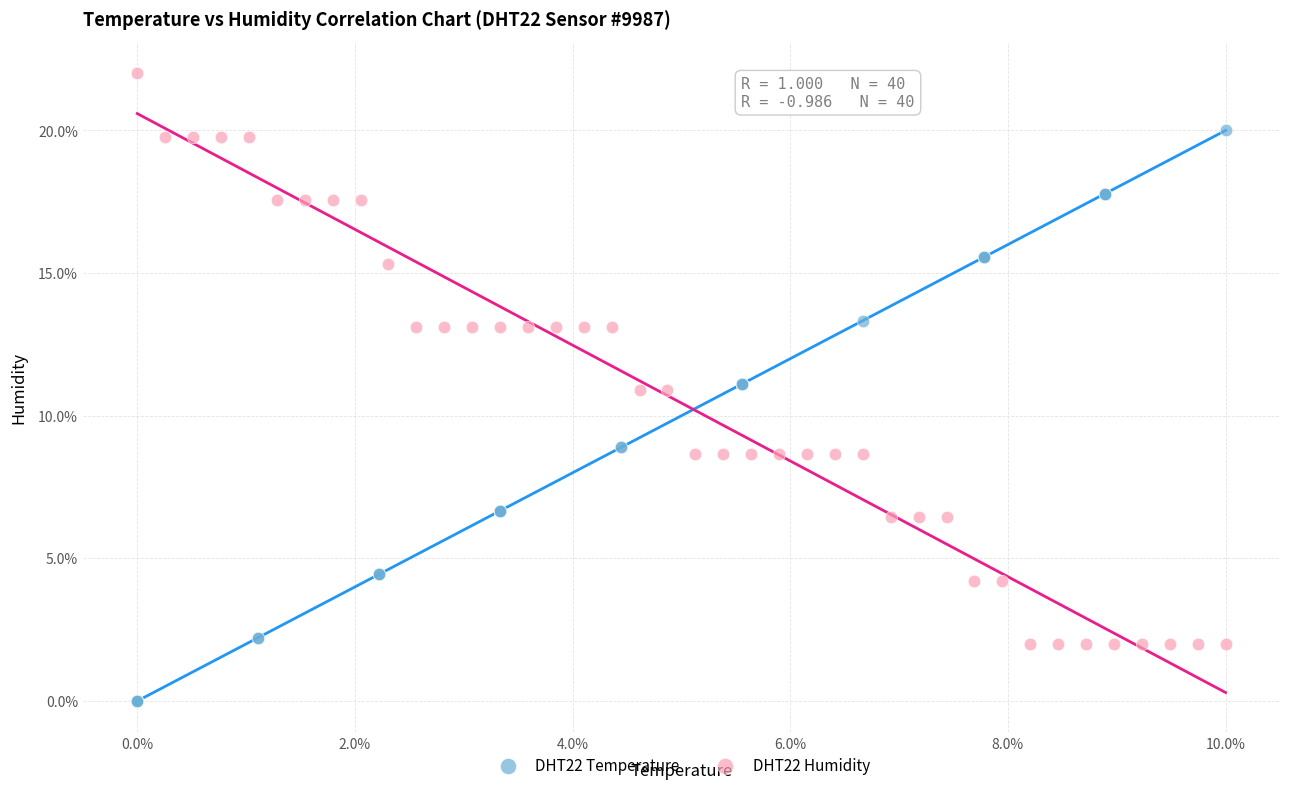

Which series reaches the maximum Y coordinate?

DHT22 Humidity